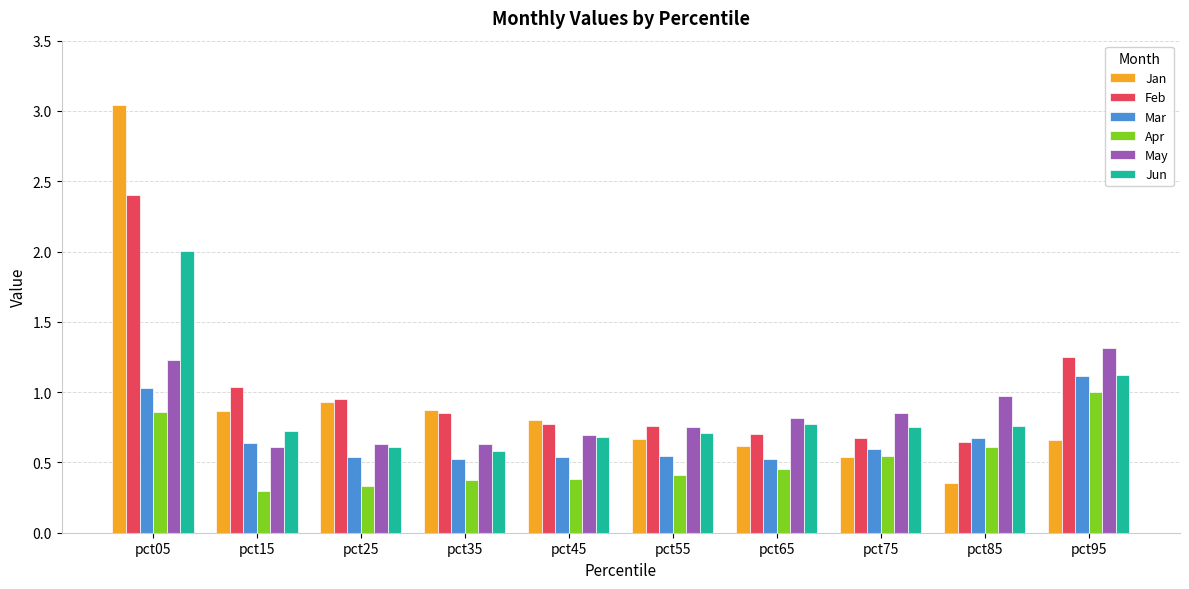

How many data points does each series have?

10